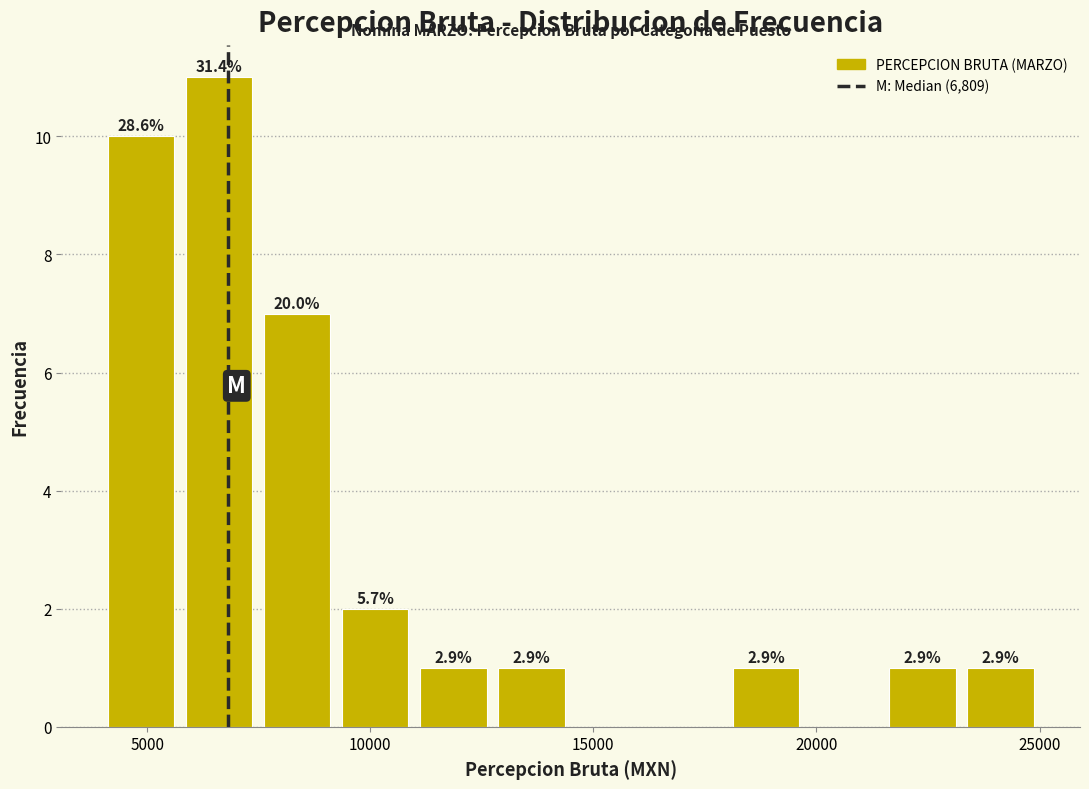

Around what value on the x-axis is the tallest bar? Give the approximate position of its centre, as read against the axis.

6500